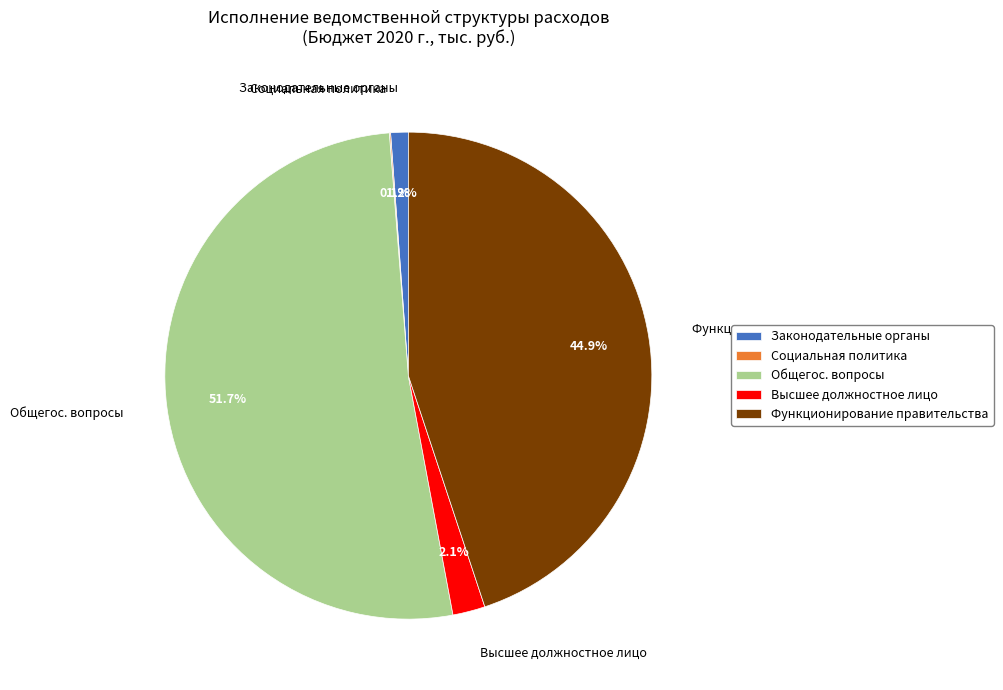

Which category has the biggest portion of the pie?

Общегос. вопросы